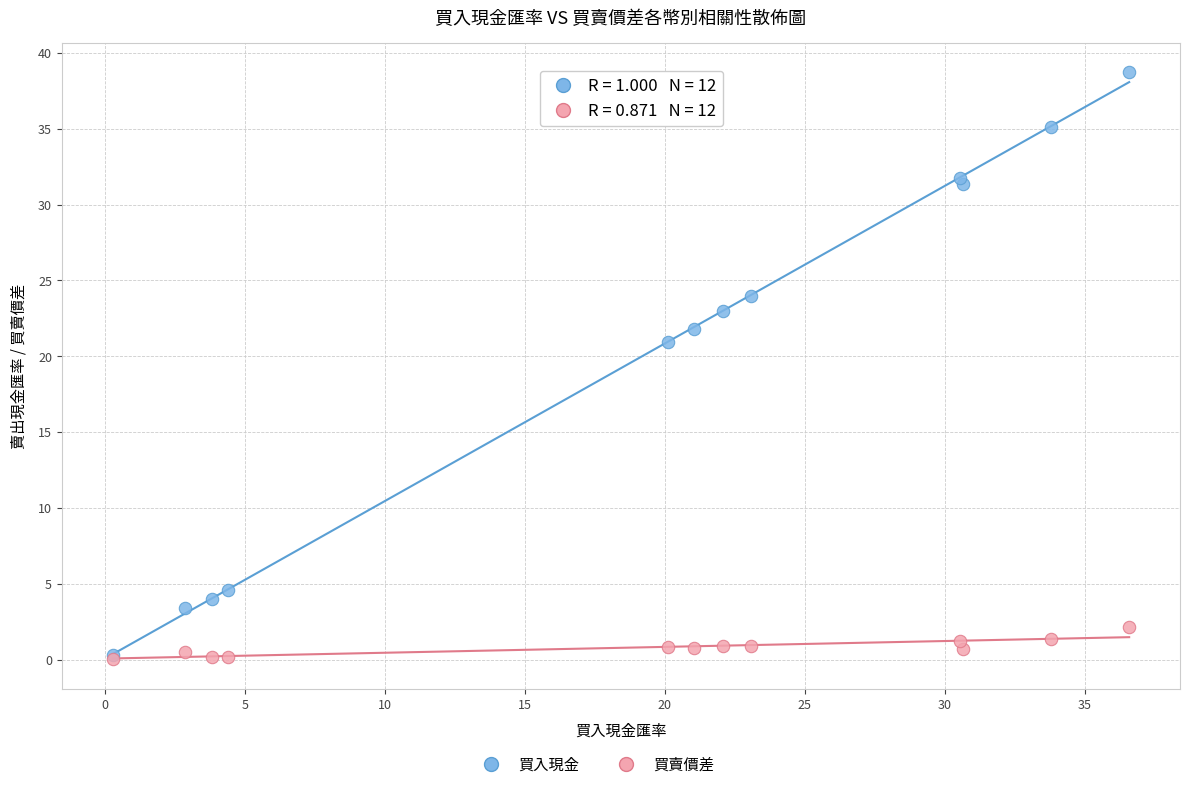

Which series has the widest spread of Y values?

買入現金